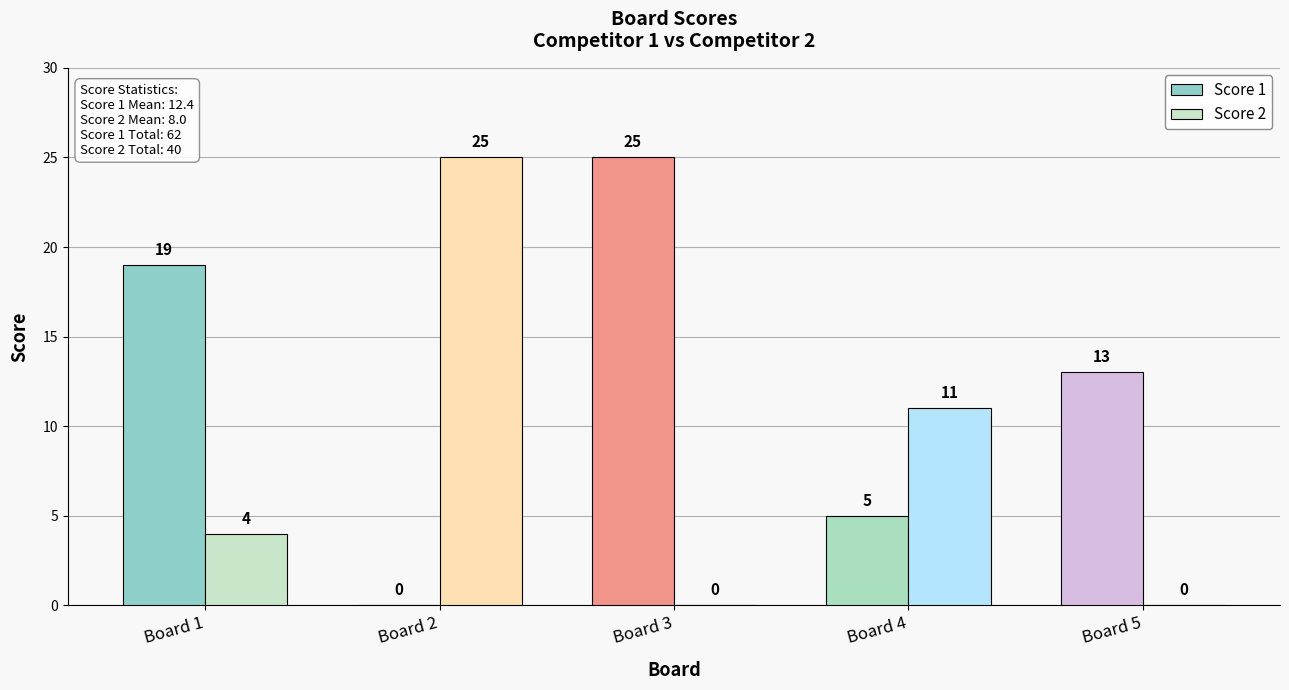

What is the greatest value displayed?

25